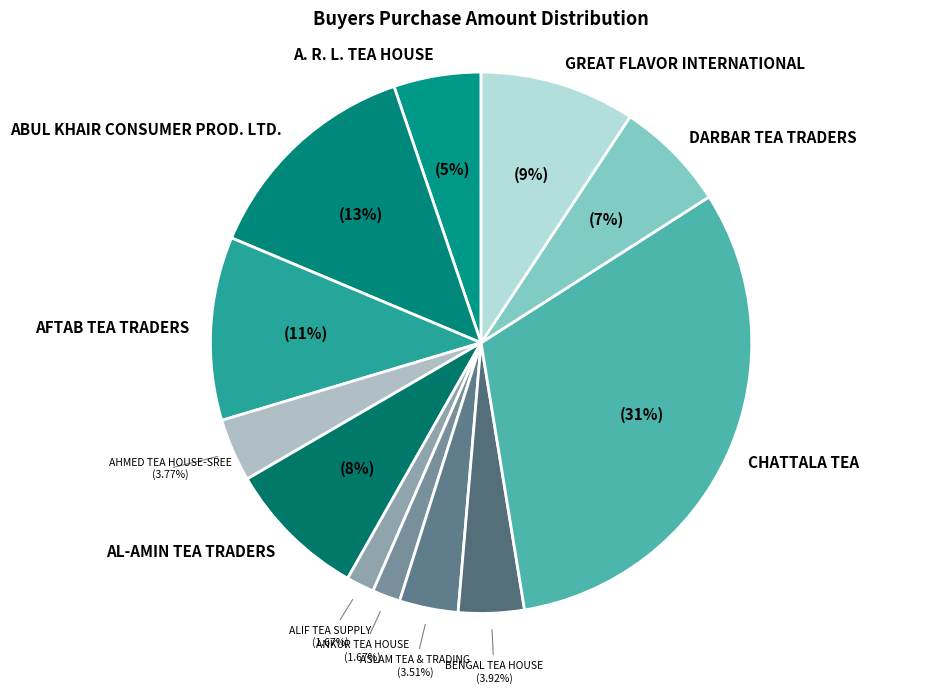

Count the number of slices in the pie.

12